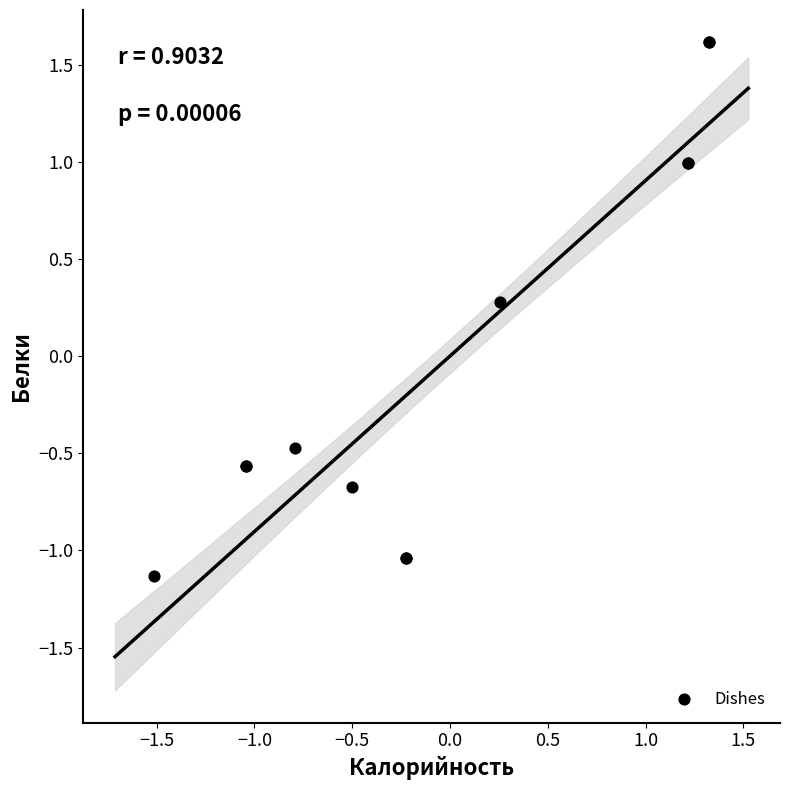

What Y value in the scatter plot is closest to 0?

0.3